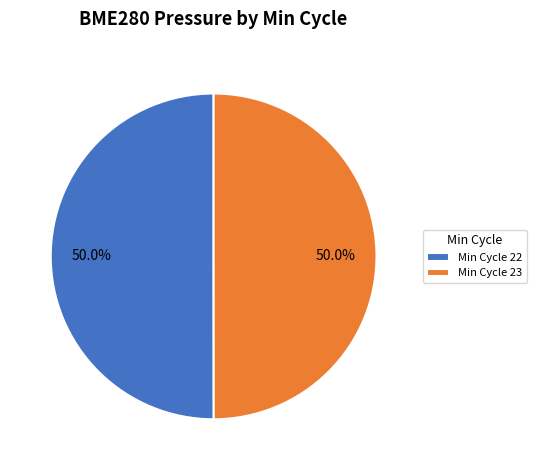

What portion of the pie excludes Min Cycle 23?

50.0%